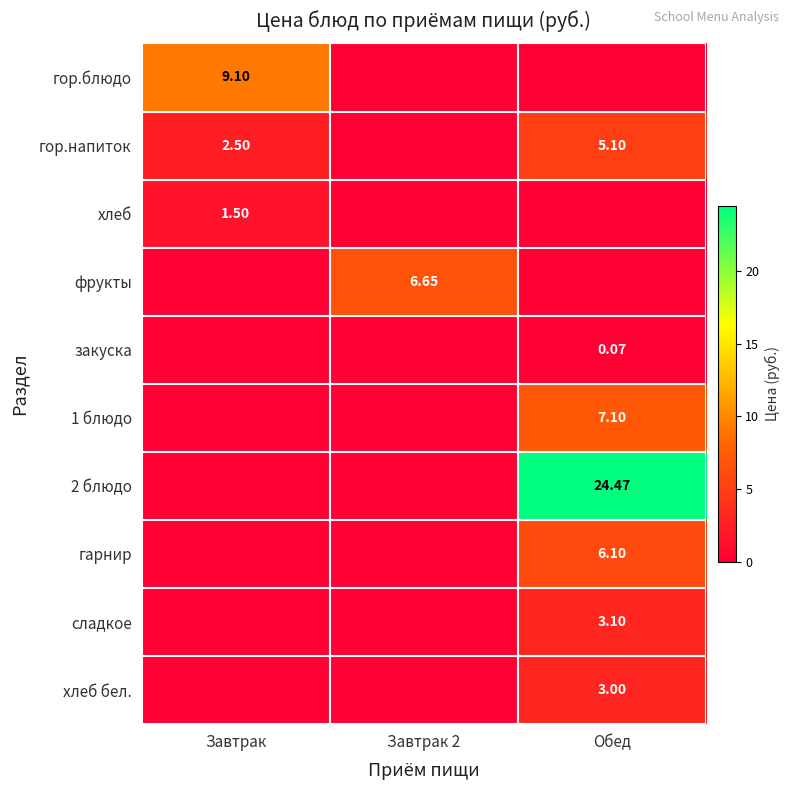

Between Завтрак 2 and Обед, which series saw the biggest shift?

2 блюдо